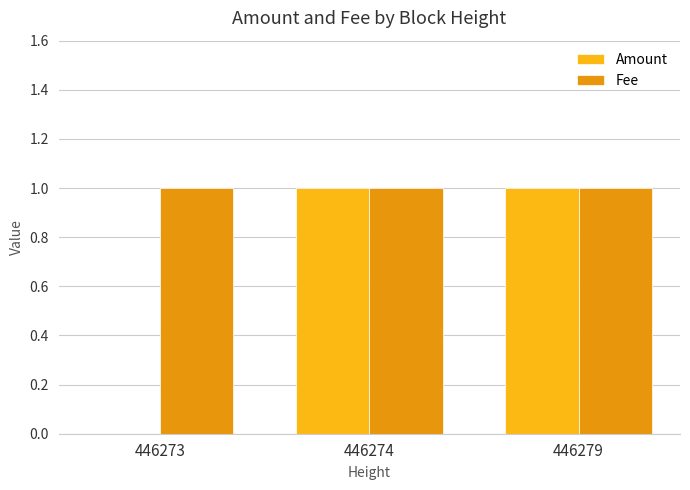

Are the bars horizontal?

No